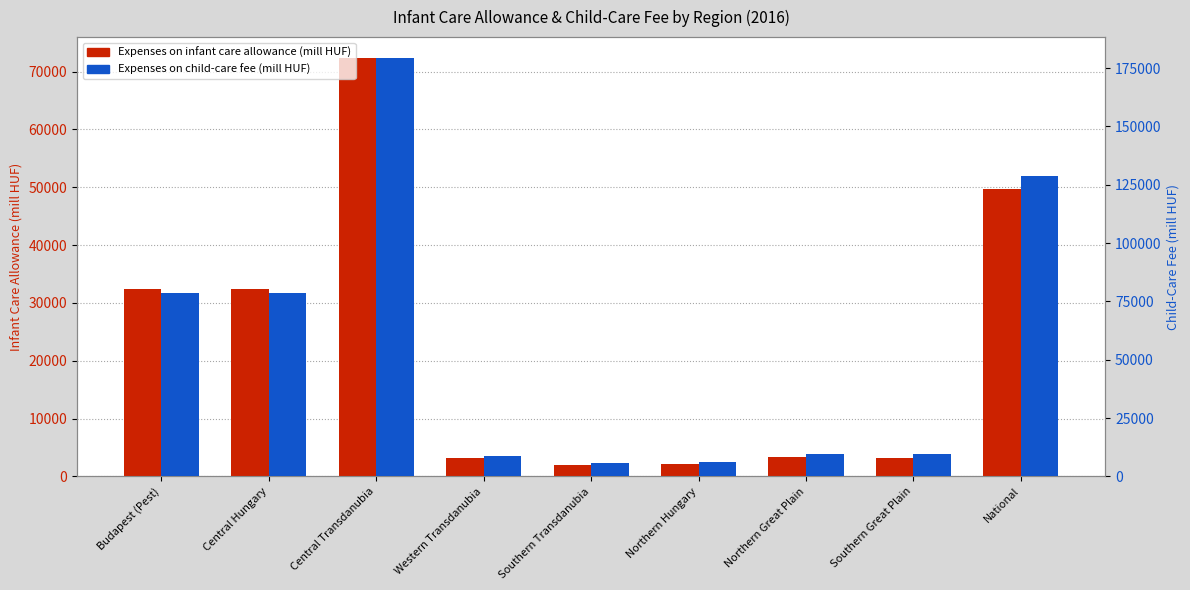

Is the value of Expenses on infant care allowance (mill HUF) at Central Hungary greater than the value of Expenses on child-care fee (mill HUF) at National?

No